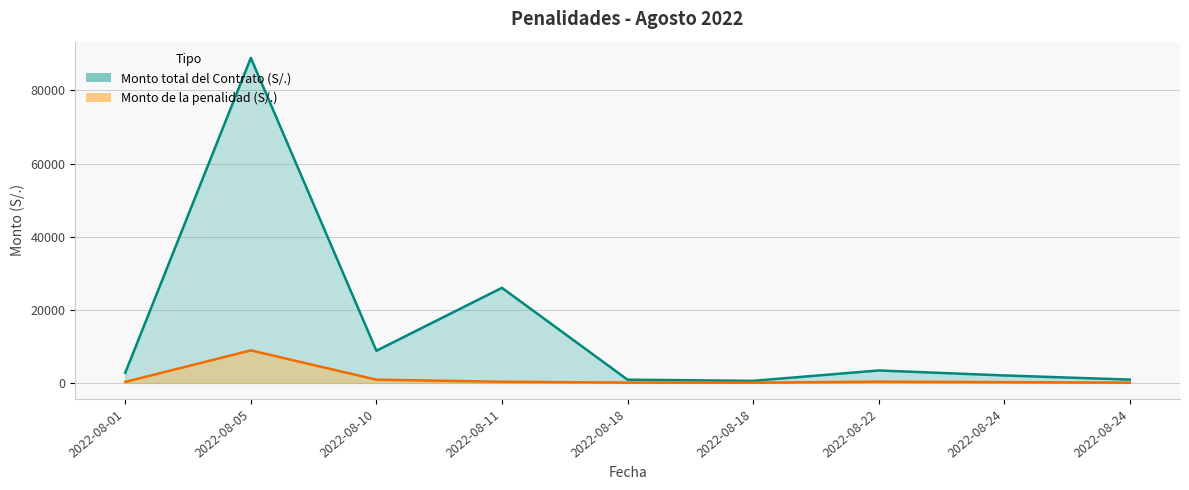

What is the maximum value for Monto de la penalidad (S/.)?

8888.3